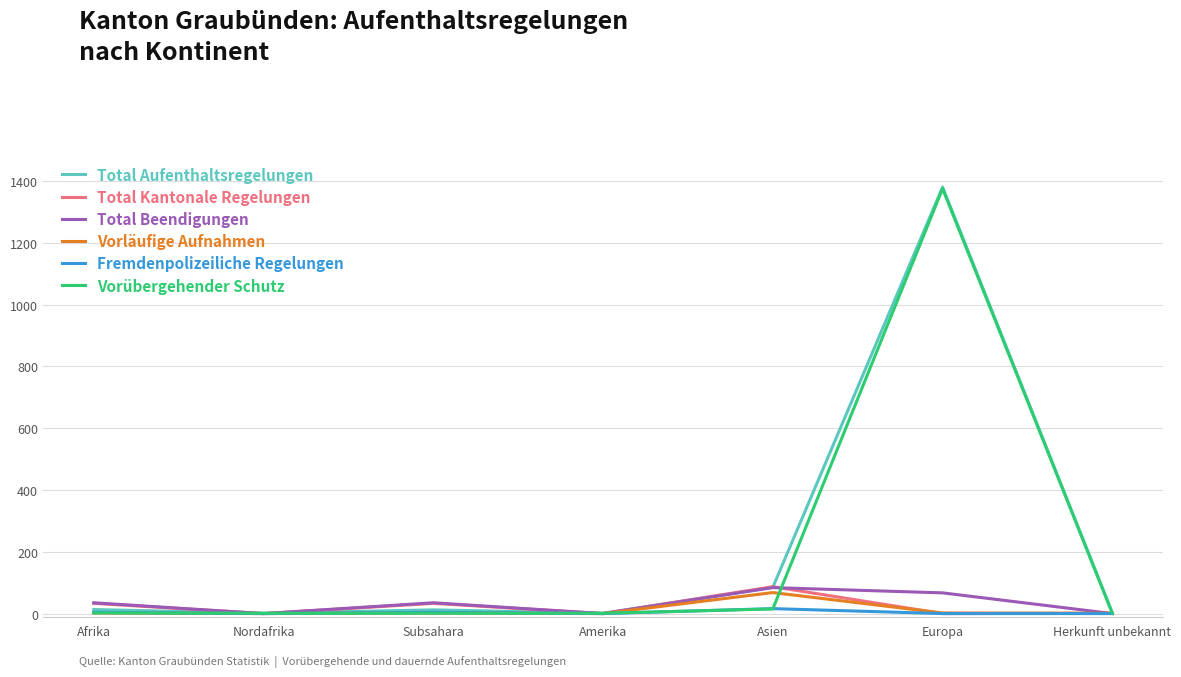

Which series has the largest total across all categories?

Total Aufenthaltsregelungen